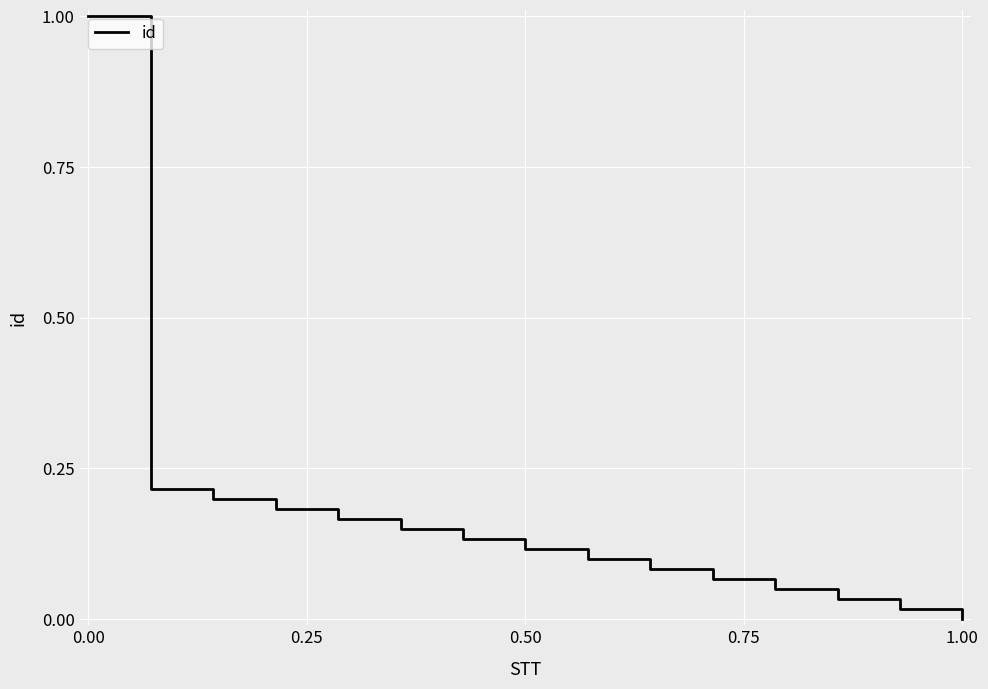

Count the number of values greater than 0.

14